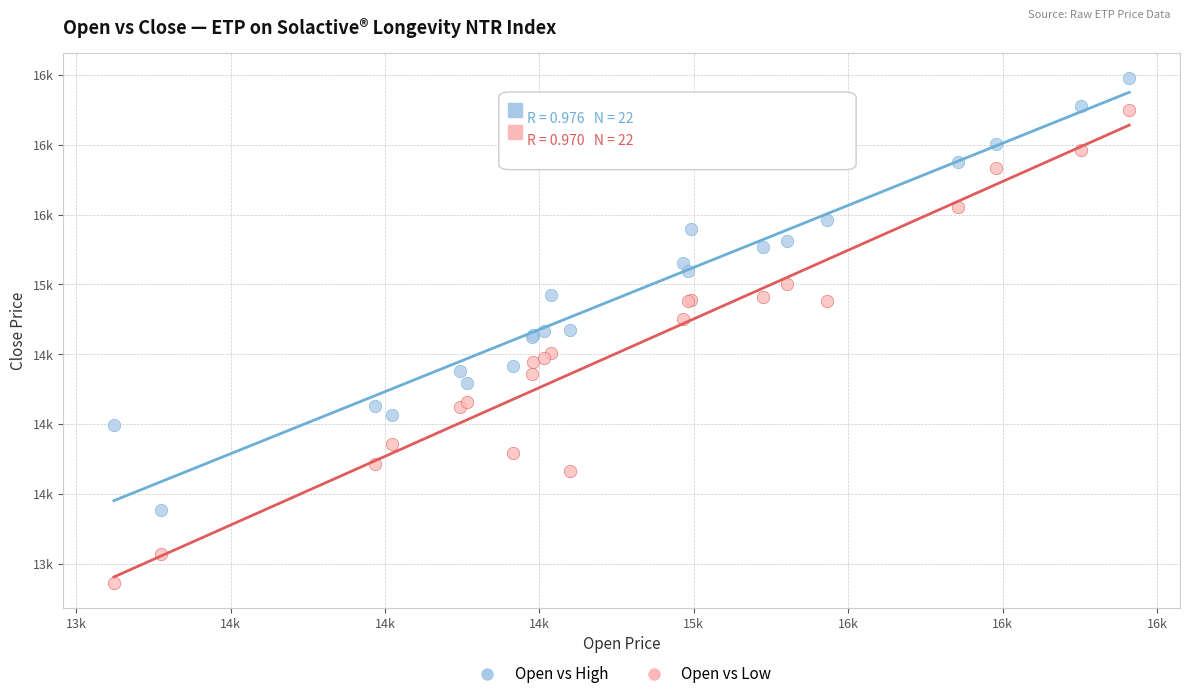

Which series has the largest Y range (max minus min)?

Open vs Low